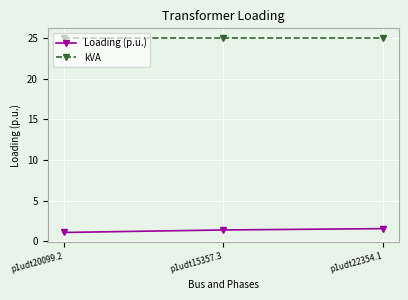

What is the maximum value shown in the chart?

25.0